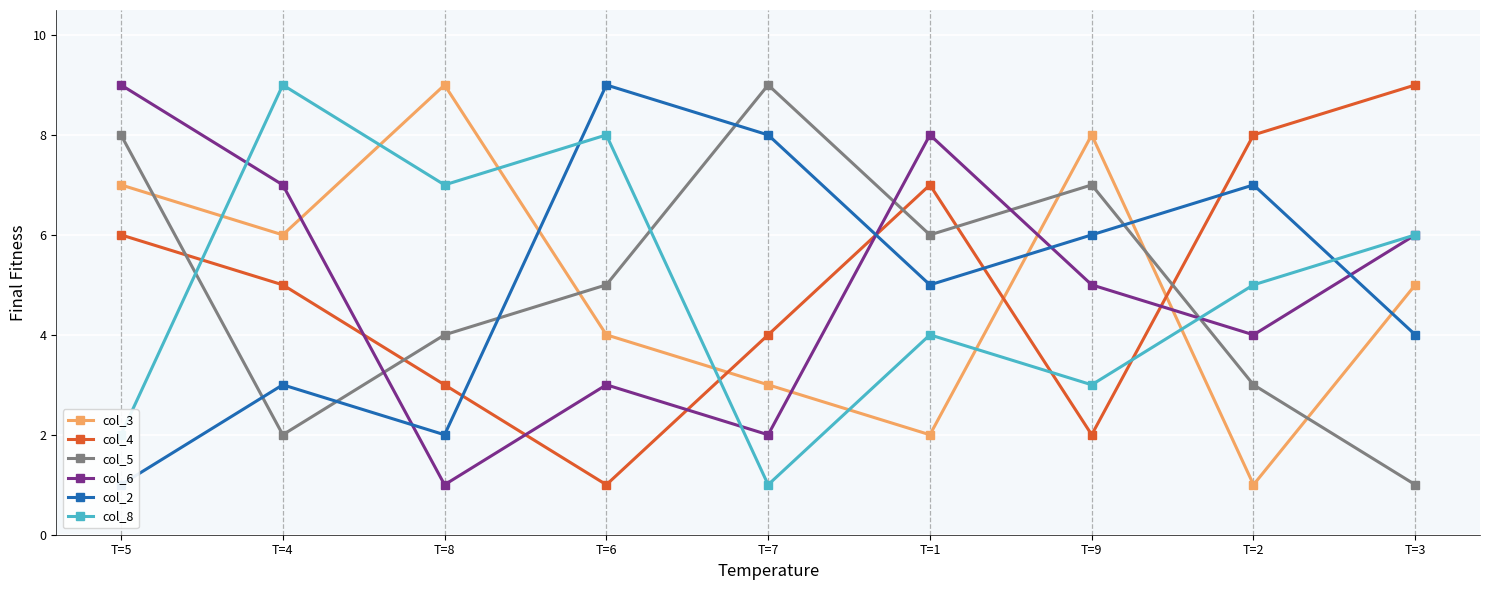

Rank the series at T=3 from highest to lowest value.

col_4, col_6, col_8, col_3, col_2, col_5